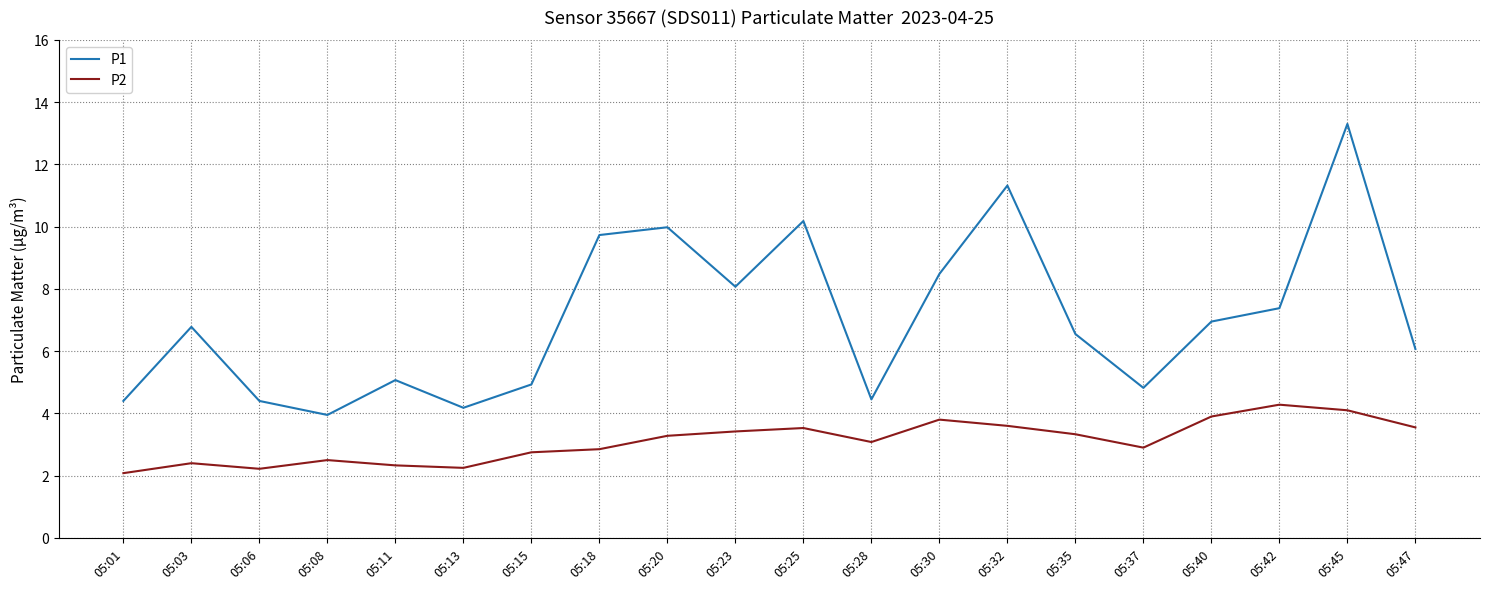

What is the total value across all series at 05:23?

11.5